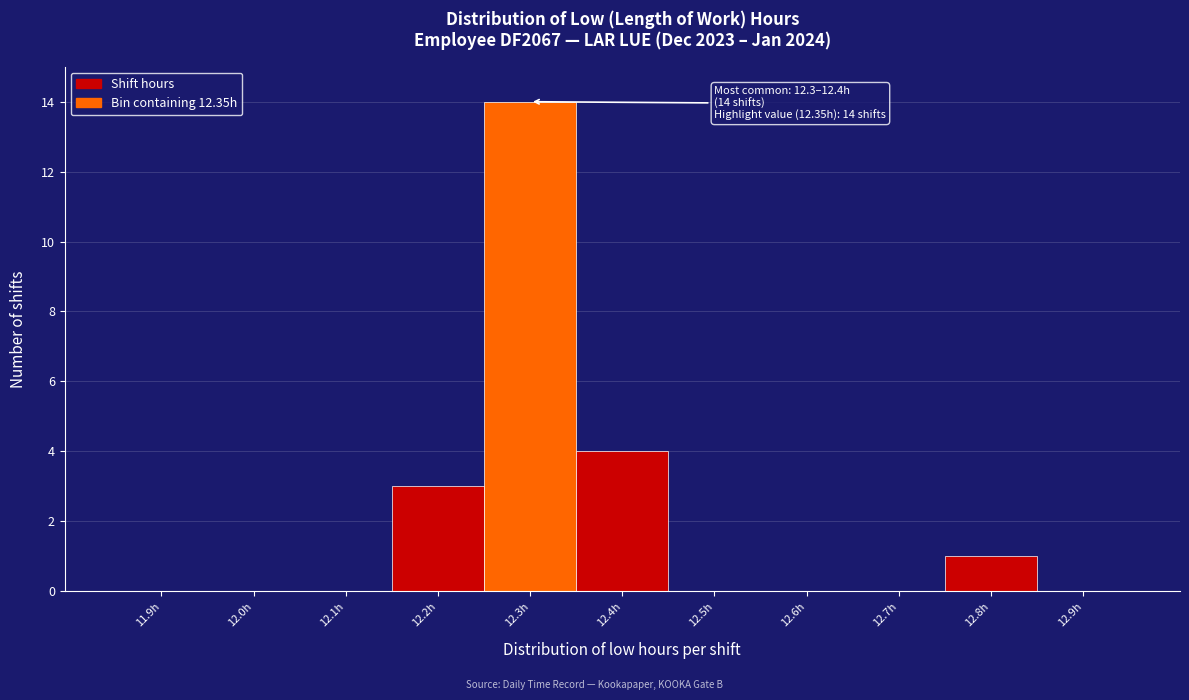

Reading left to right, list all the values displayed in this chart.

11.9h=0	12.0h=0	12.1h=0	12.2h=3	12.3h=14	12.4h=4	12.5h=0	12.6h=0	12.7h=0	12.8h=1	12.9h=0